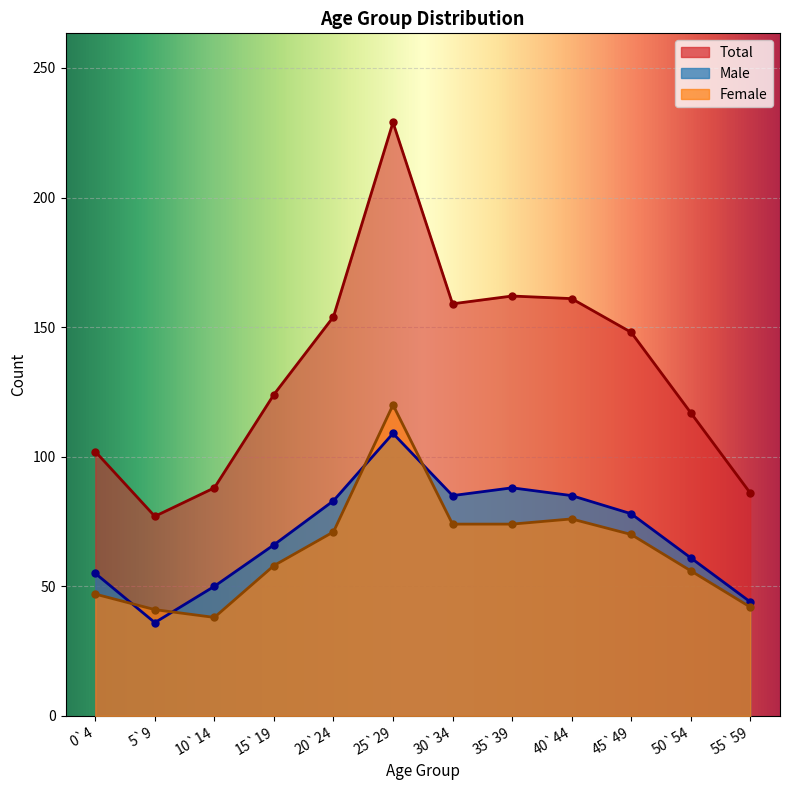

Is it true that Male equals 48 at 40`44?

False